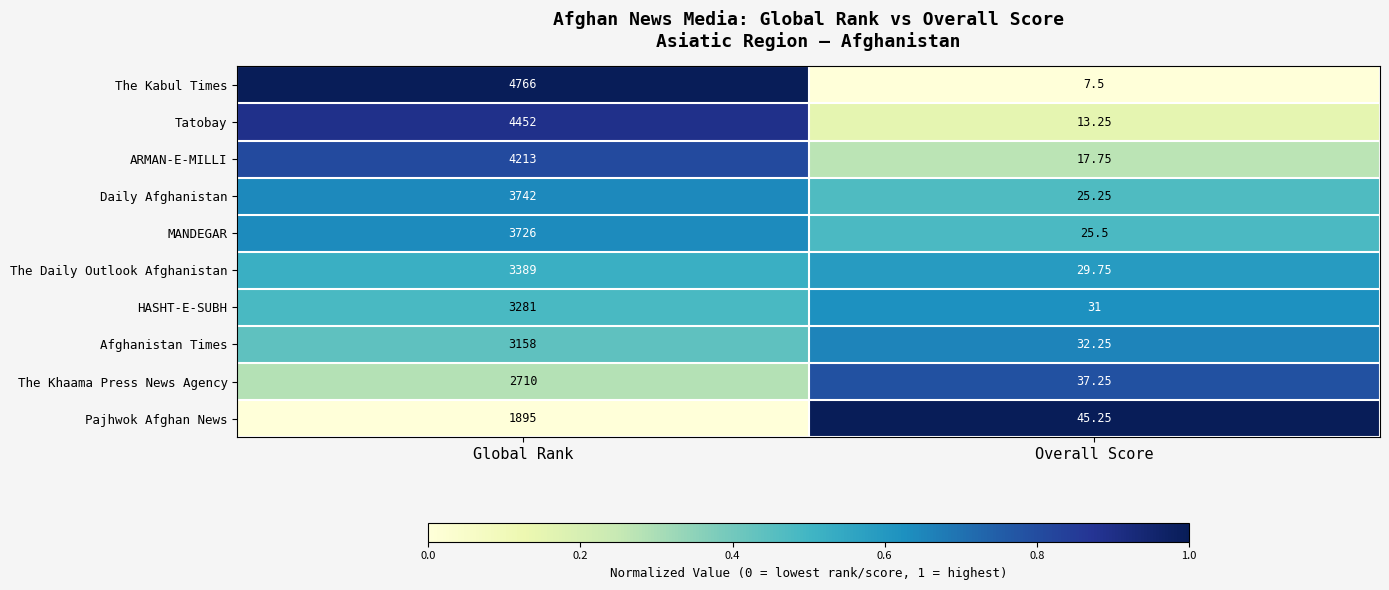

Which series changed the most between Global Rank and Overall Score?

The Kabul Times